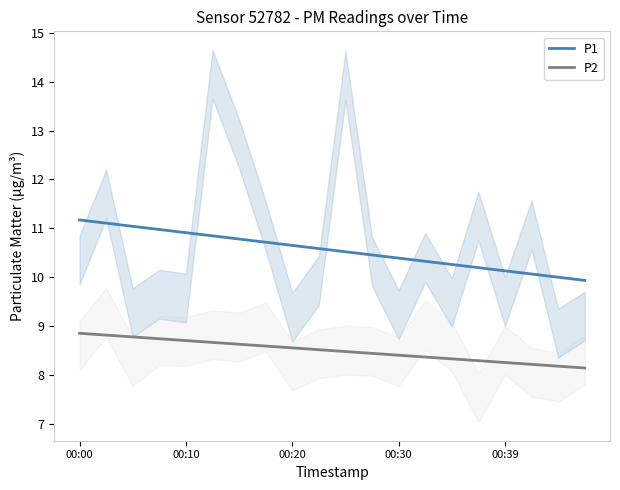

Count the number of data series in this chart.

2